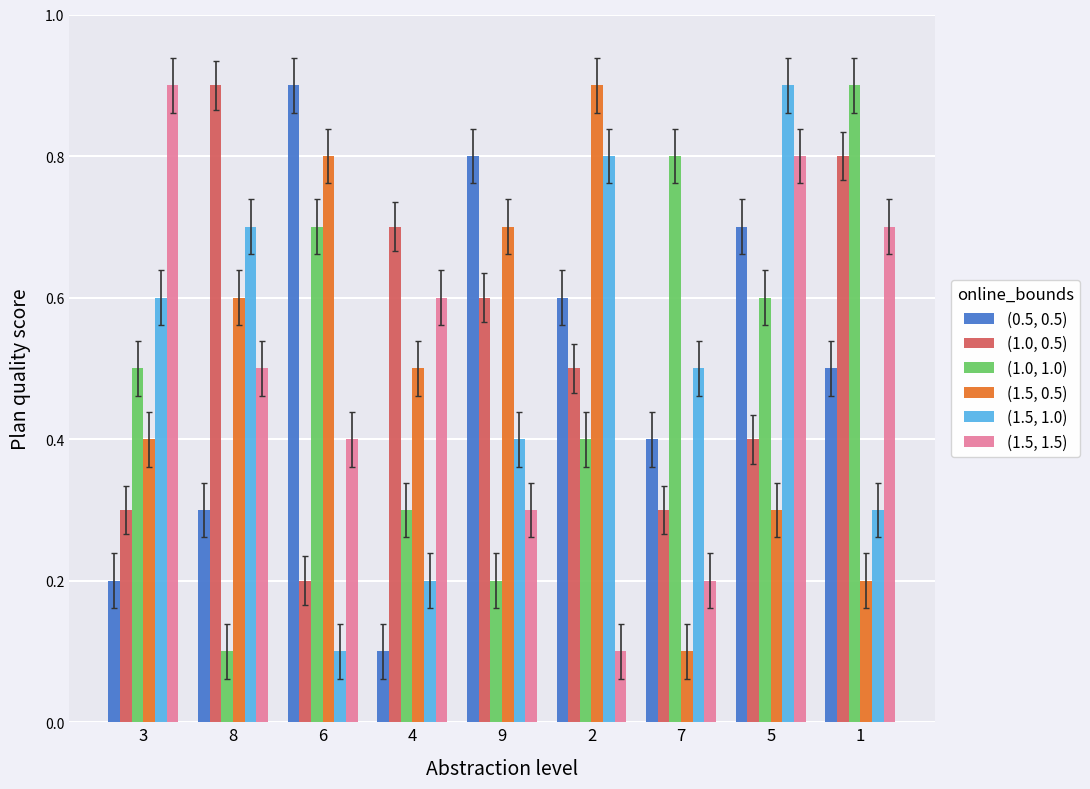

What is the maximum value shown in the chart?

0.9